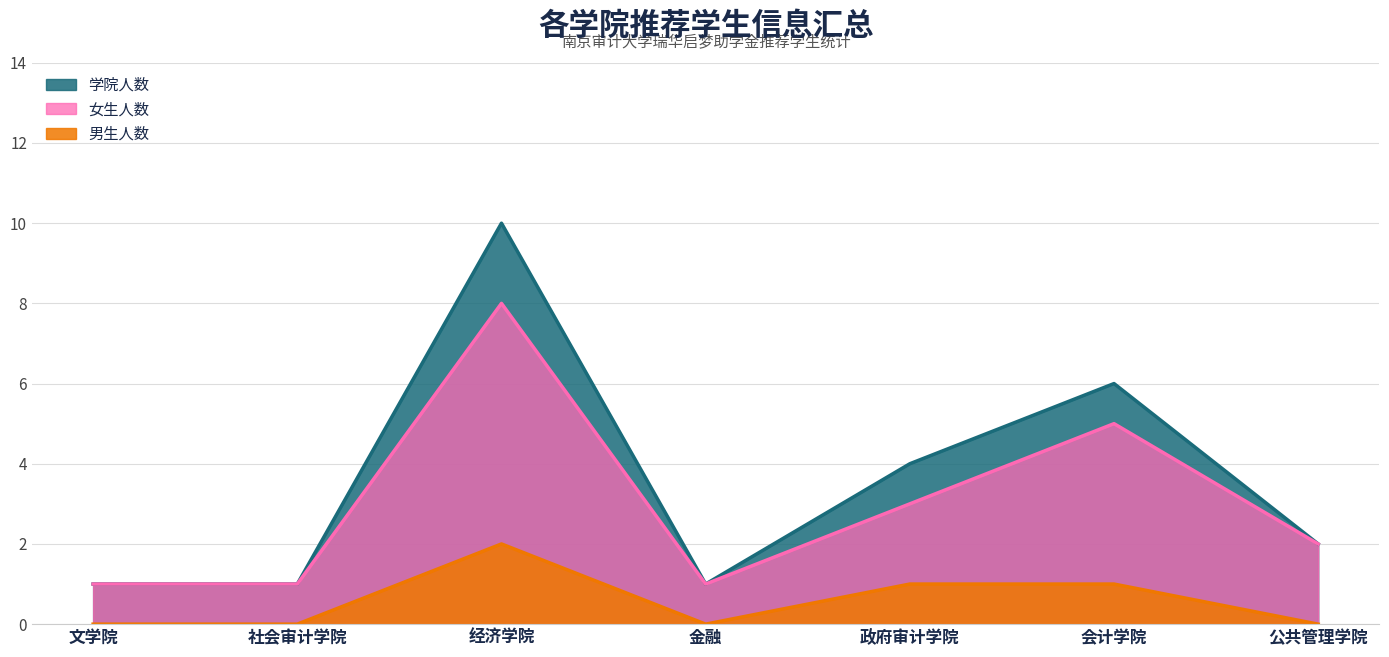

True or false: 学院人数 has a value of 6 at 会计学院.

True